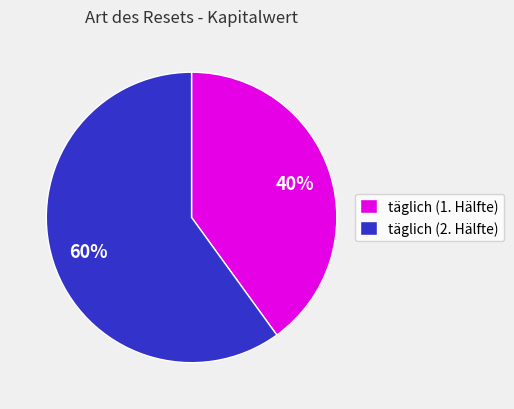

Which has a higher value, täglich (2. Hälfte) or täglich (1. Hälfte)?

täglich (2. Hälfte)